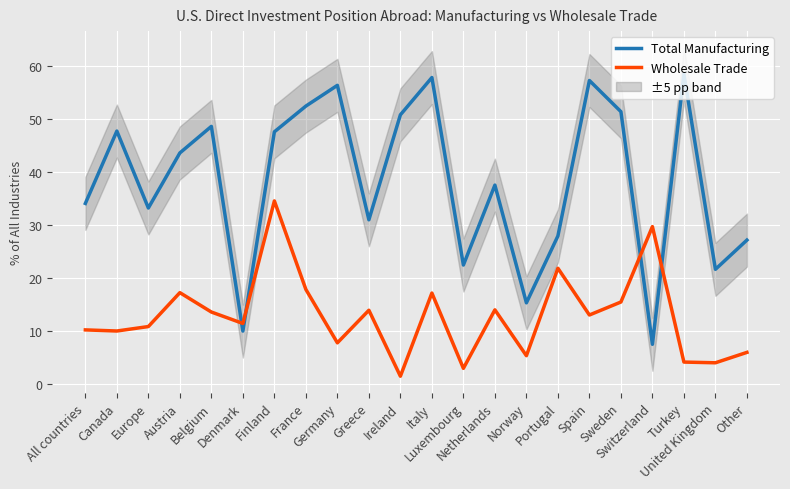

How many interior local valleys does the Wholesale Trade series have?

8